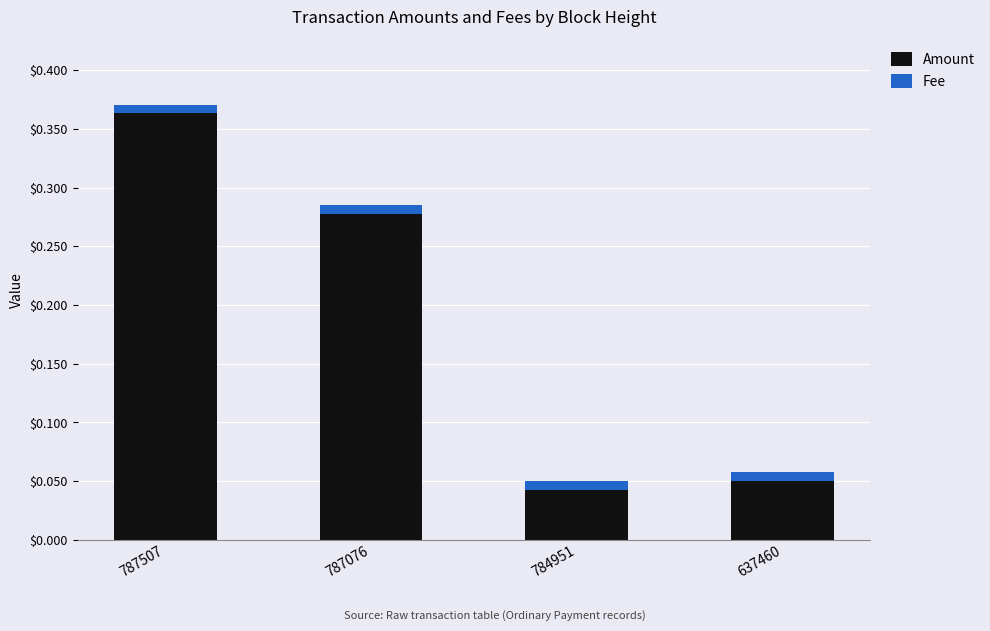

What is the difference between the second highest and second lowest values in the Amount series?

0.2